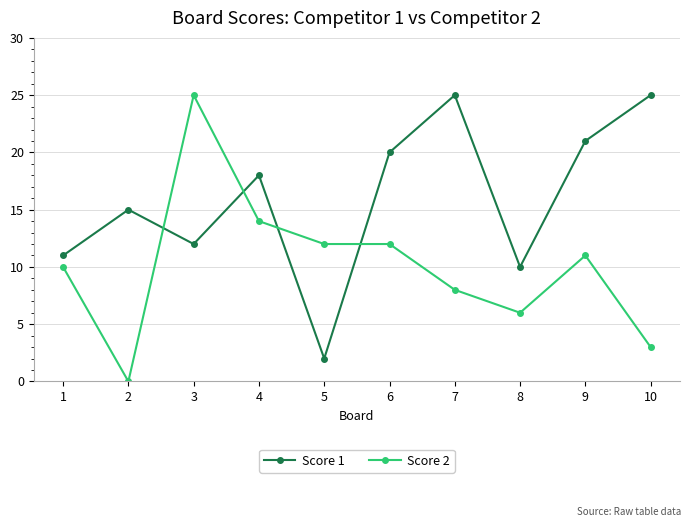

Does the chart have visible grid lines?

Yes